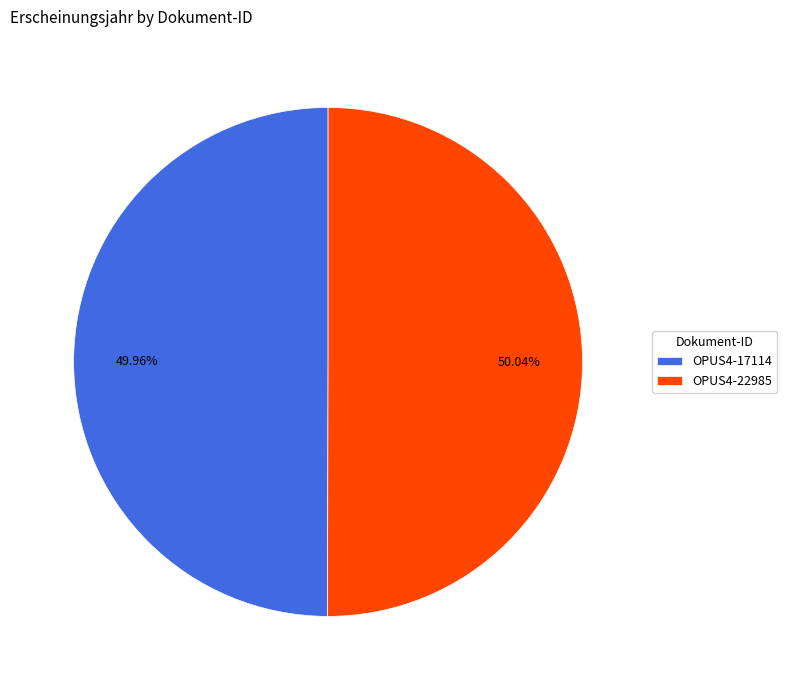

Is it true that OPUS4-17114 is 39% of the pie?

False